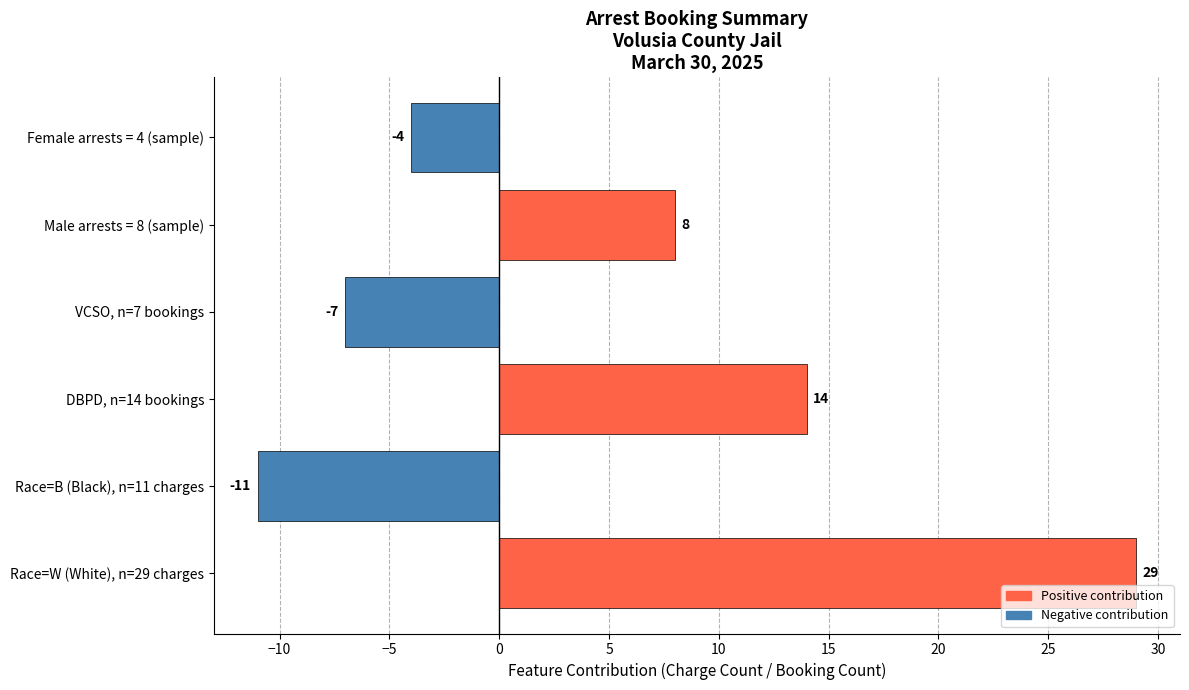

The chart shows a value of -4 at Female arrests = 4 (sample). True or false?

True